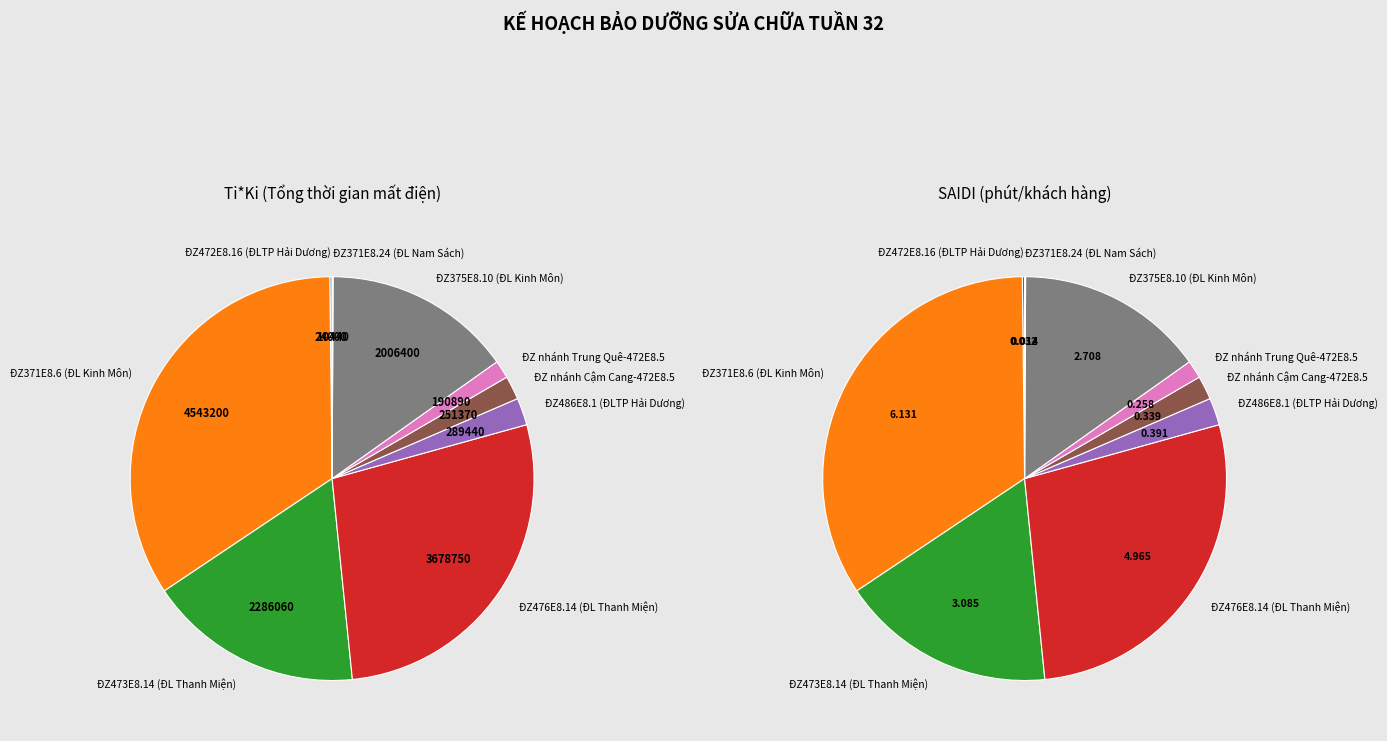

What is the total percentage of ĐZ nhánh Trung Quê-472E8.5 and ĐZ371E8.24 (ĐL Nam Sách)?

1.5%